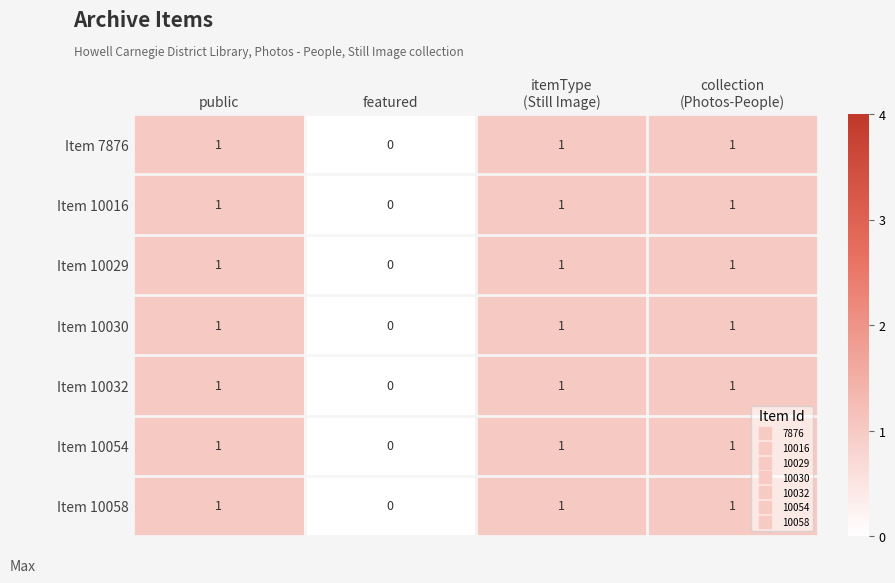

Reading left to right, list all the values displayed in this chart.

Item 7876: 1	0	1	1
Item 10016: 1	0	1	1
Item 10029: 1	0	1	1
Item 10030: 1	0	1	1
Item 10032: 1	0	1	1
Item 10054: 1	0	1	1
Item 10058: 1	0	1	1